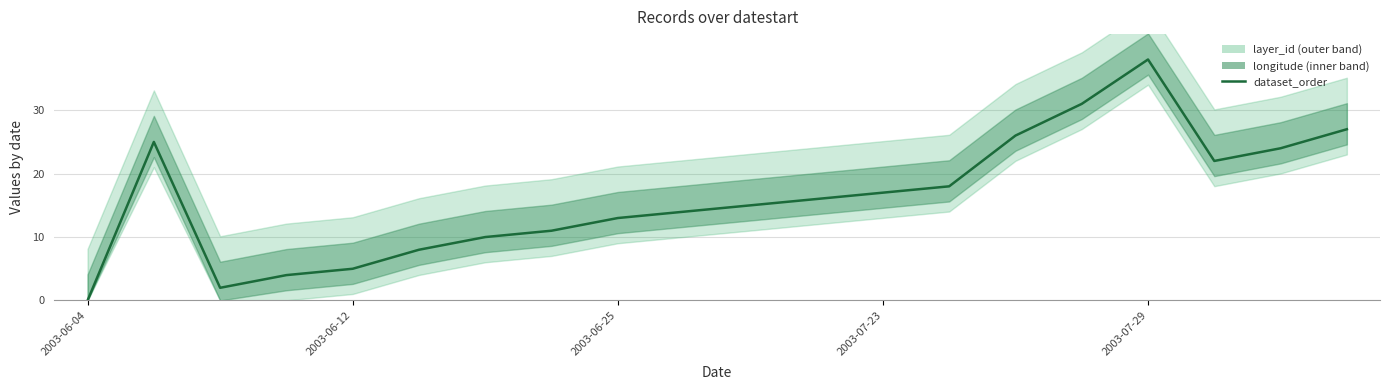

Read the value at 7, to the nearest 5.

10